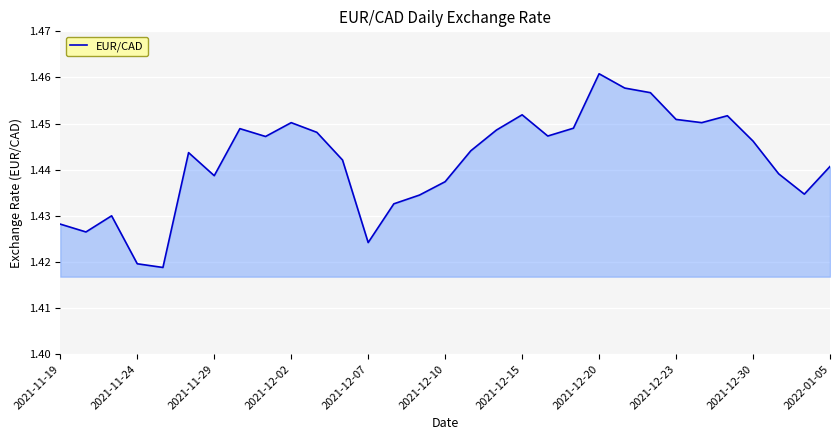

Is this an area chart (filled region under the line)?

Yes